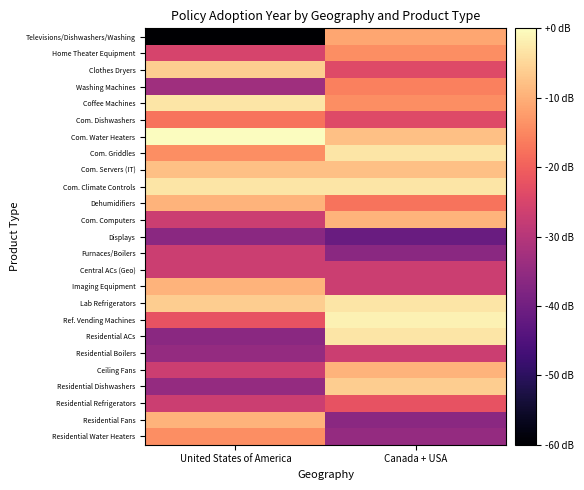

Which series changed the most between United States of America and Canada + USA?

Televisions/Dishwashers/Washing